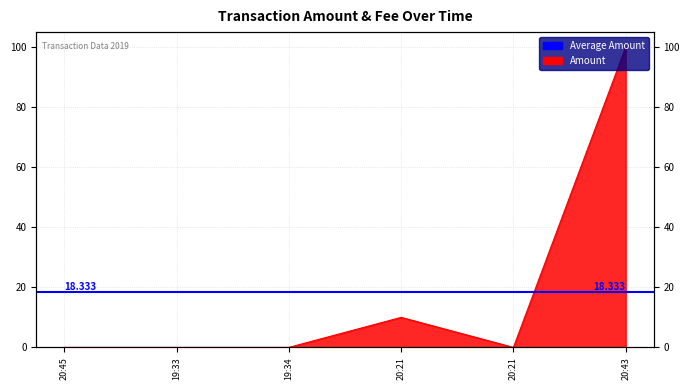

Between 20:43 and 20:21, which is larger?

20:43